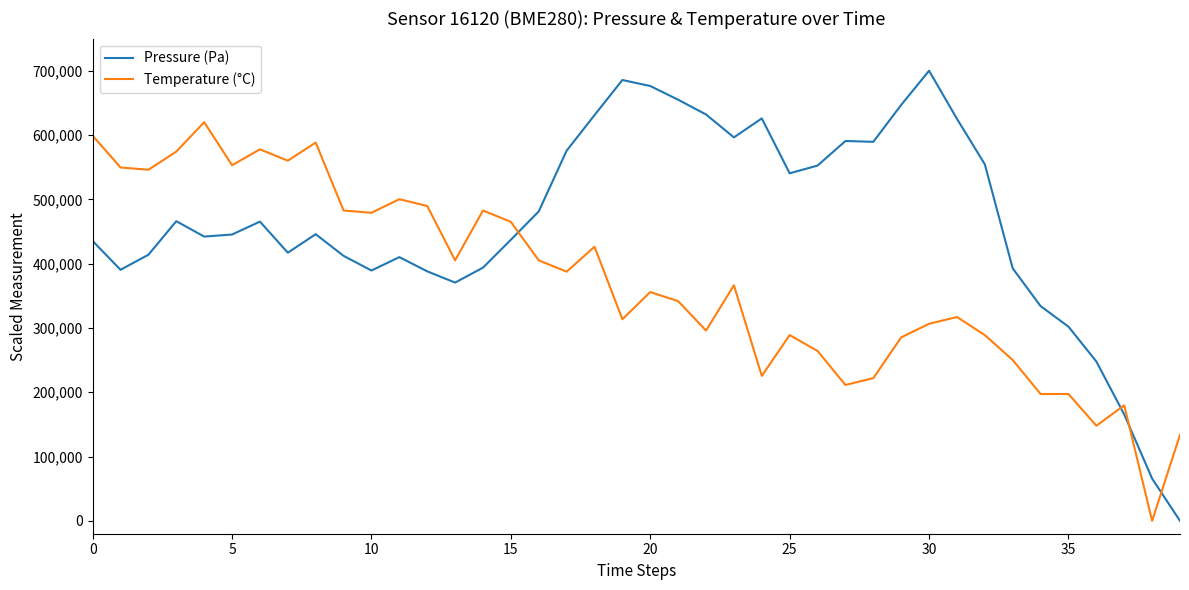

Which series ends up on top after the final intersection of Pressure (Pa) and Temperature (°C)?

Temperature (°C)